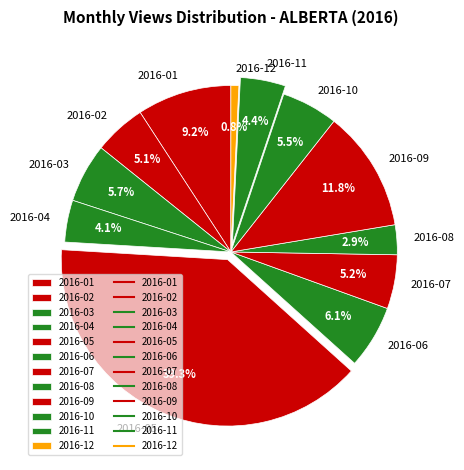

Approximately how many times larger is the value at 2016-08 compared to 2016-02?

0.6